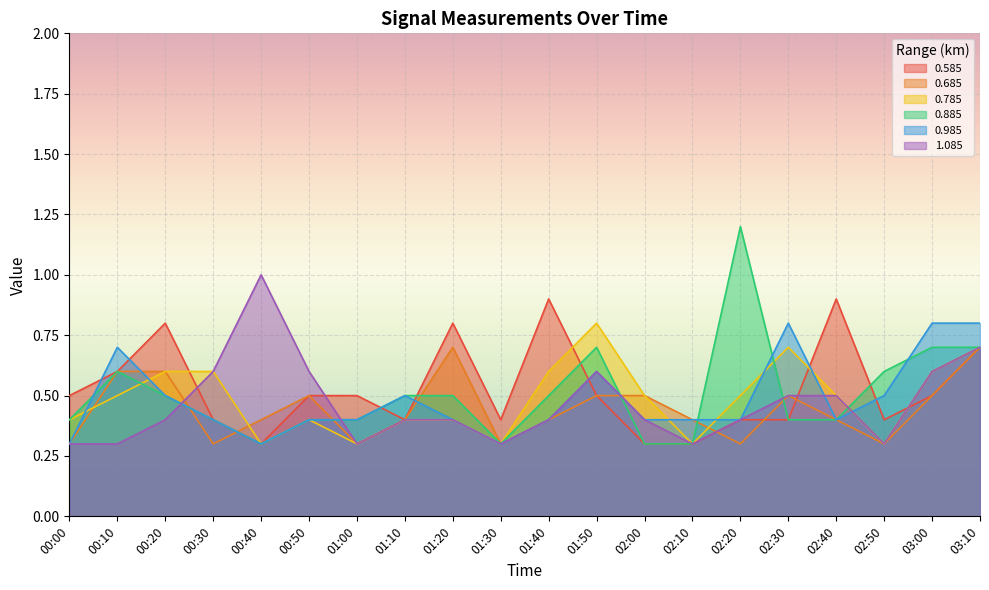

Reading right to left, what are all the values shown in this chart?

0.585: 0.7	0.5	0.4	0.9	0.4	0.4	0.3	0.3	0.5	0.9	0.4	0.8	0.4	0.5	0.5	0.3	0.4	0.8	0.6	0.5
0.685: 0.7	0.5	0.3	0.4	0.5	0.3	0.4	0.5	0.5	0.4	0.3	0.7	0.4	0.3	0.5	0.4	0.3	0.6	0.6	0.3
0.785: 0.7	0.6	0.3	0.5	0.7	0.5	0.3	0.5	0.8	0.6	0.3	0.4	0.4	0.3	0.4	0.3	0.6	0.6	0.5	0.4
0.885: 0.7	0.7	0.6	0.4	0.4	1.2	0.3	0.3	0.7	0.5	0.3	0.5	0.5	0.4	0.4	0.3	0.4	0.5	0.6	0.4
0.985: 0.8	0.8	0.5	0.4	0.8	0.4	0.4	0.4	0.6	0.4	0.3	0.4	0.5	0.4	0.4	0.3	0.4	0.5	0.7	0.3
1.085: 0.7	0.6	0.3	0.5	0.5	0.4	0.3	0.4	0.6	0.4	0.3	0.4	0.4	0.3	0.6	1.0	0.6	0.4	0.3	0.3